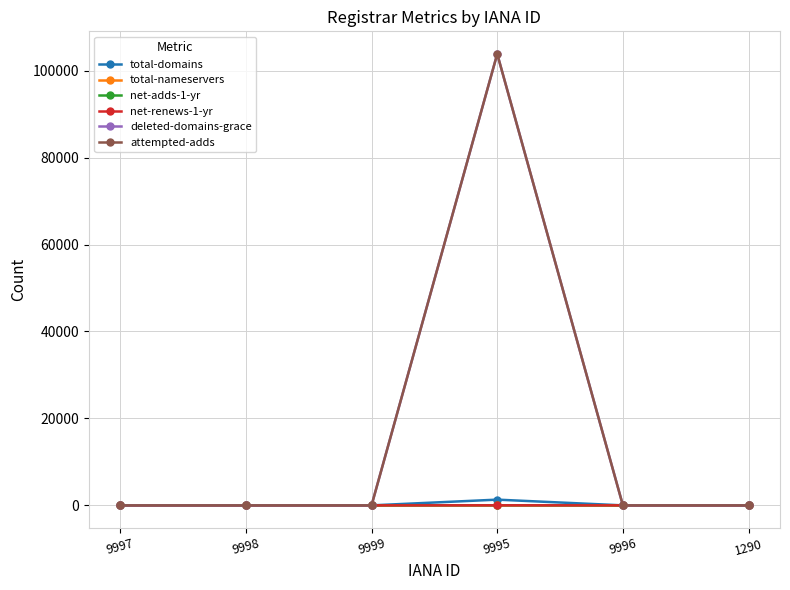

What is the label of the 6th point from the left?

1290